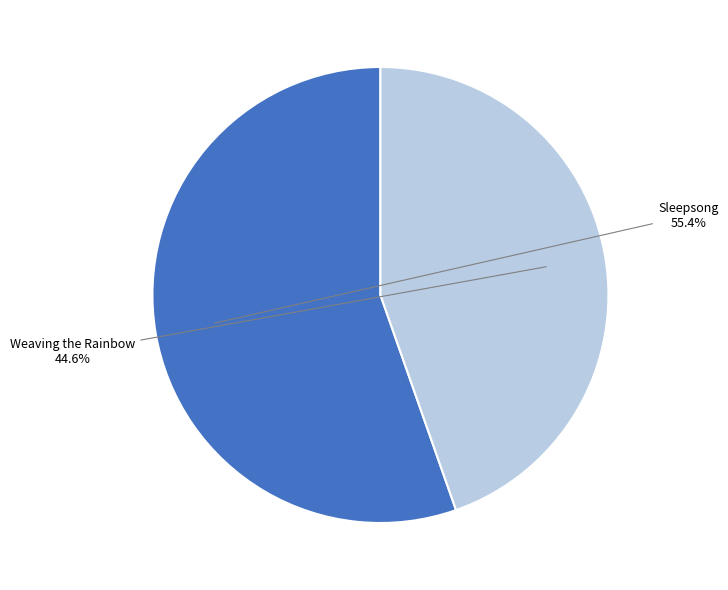

Is there any slice that represents more than half of the pie?

Yes